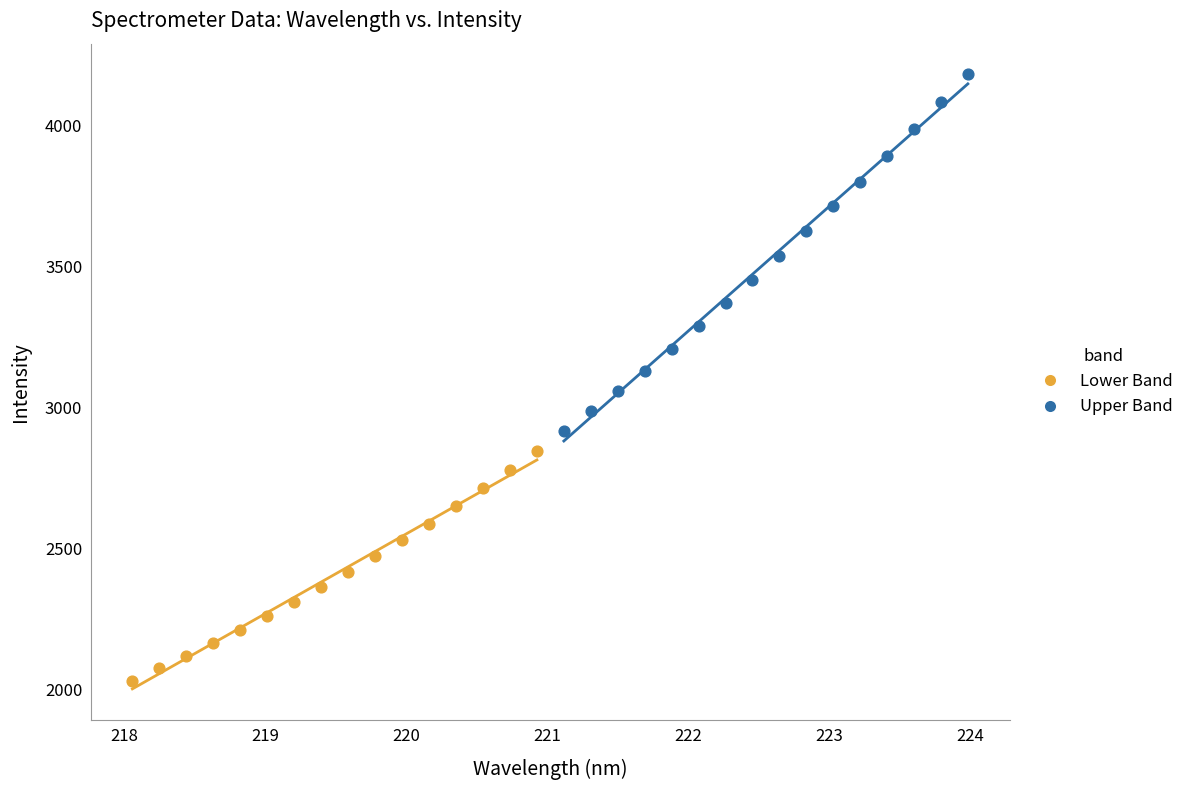

Which series has the largest Y range (max minus min)?

Upper Band